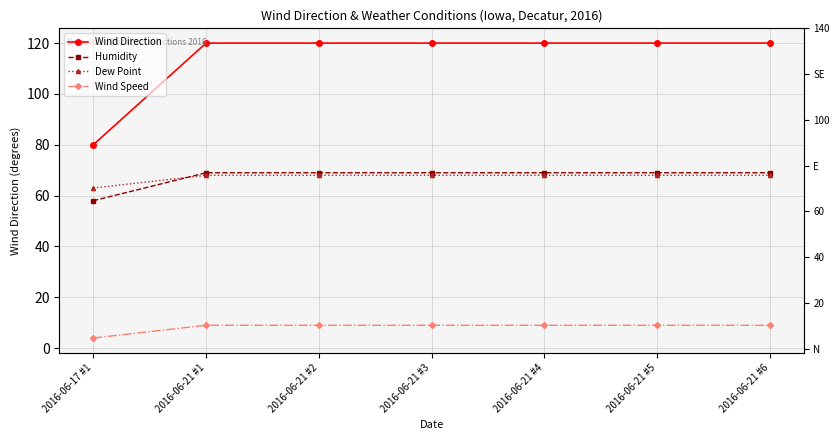

Which series has the largest range (max minus min)?

Wind Direction